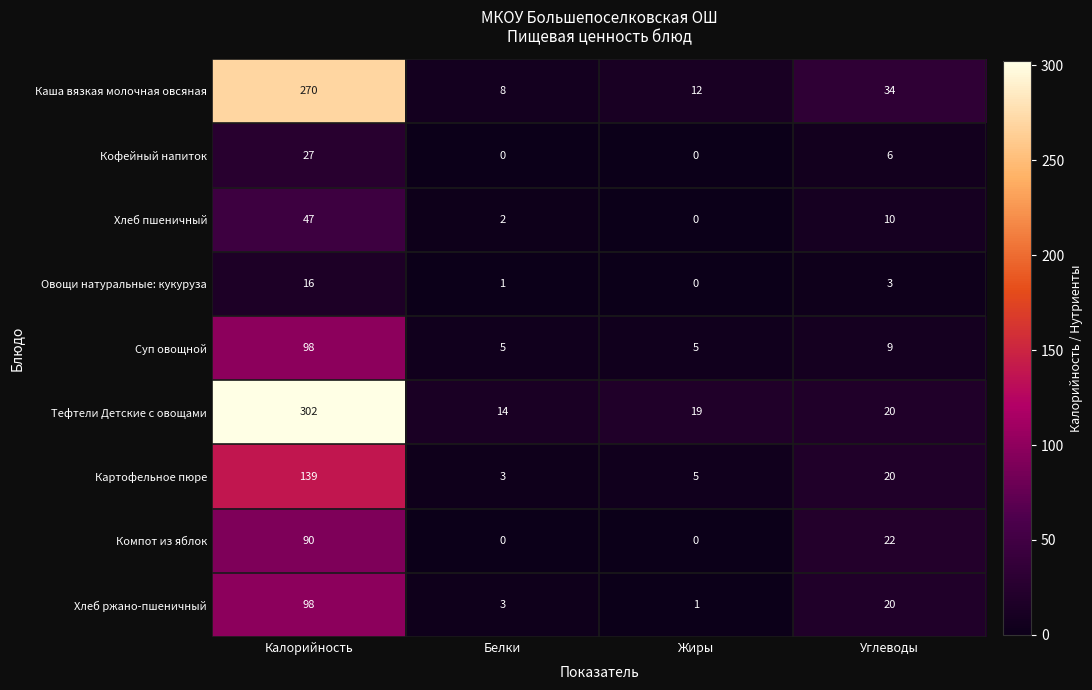

What is the maximum value for Компот из яблок?

90